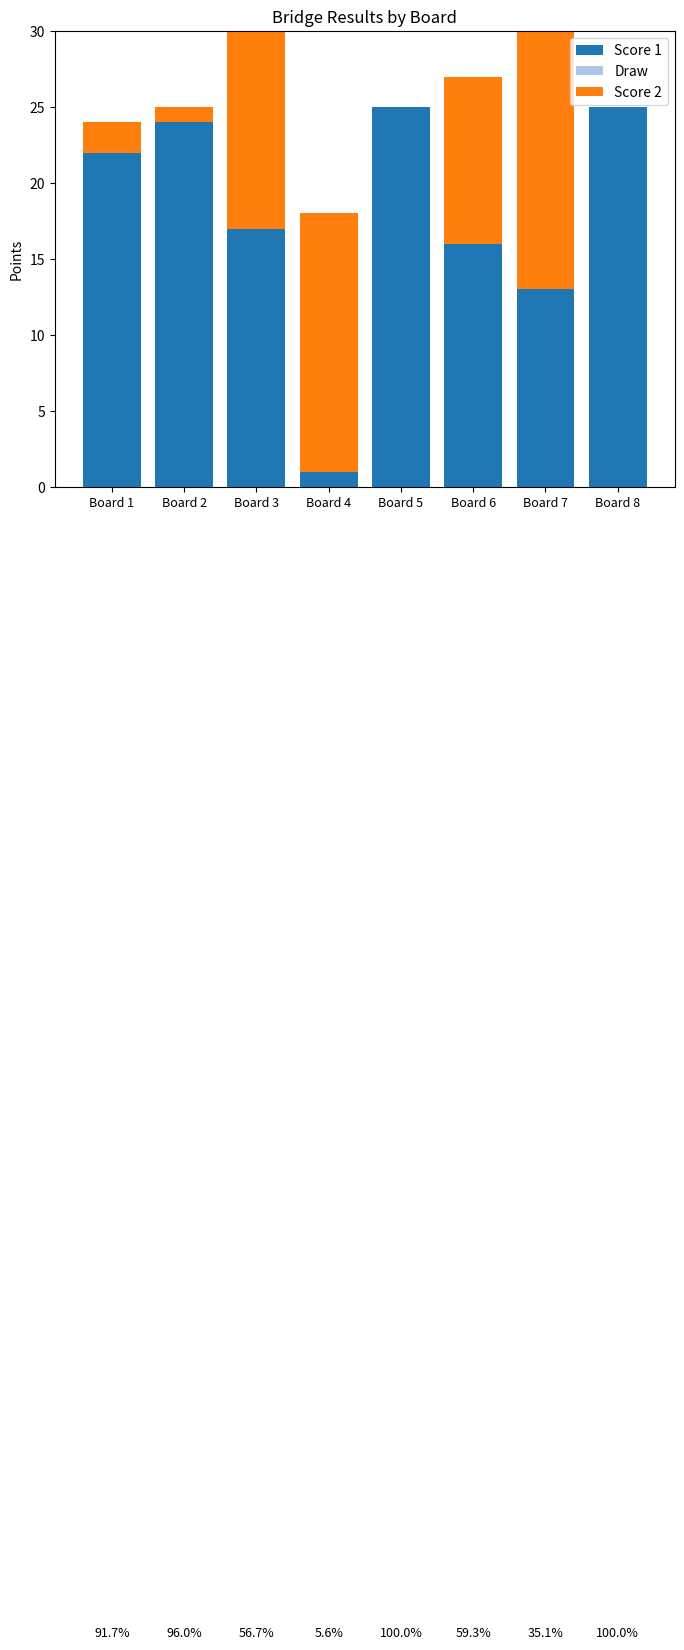

What value does the Score 1 series have at Board 3, to the nearest 10?

20